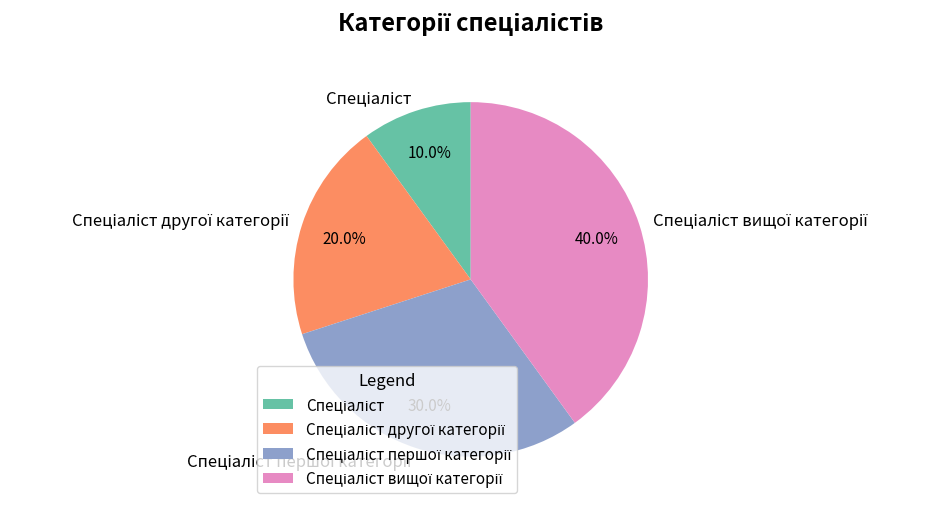

Is there a majority slice in this chart?

No